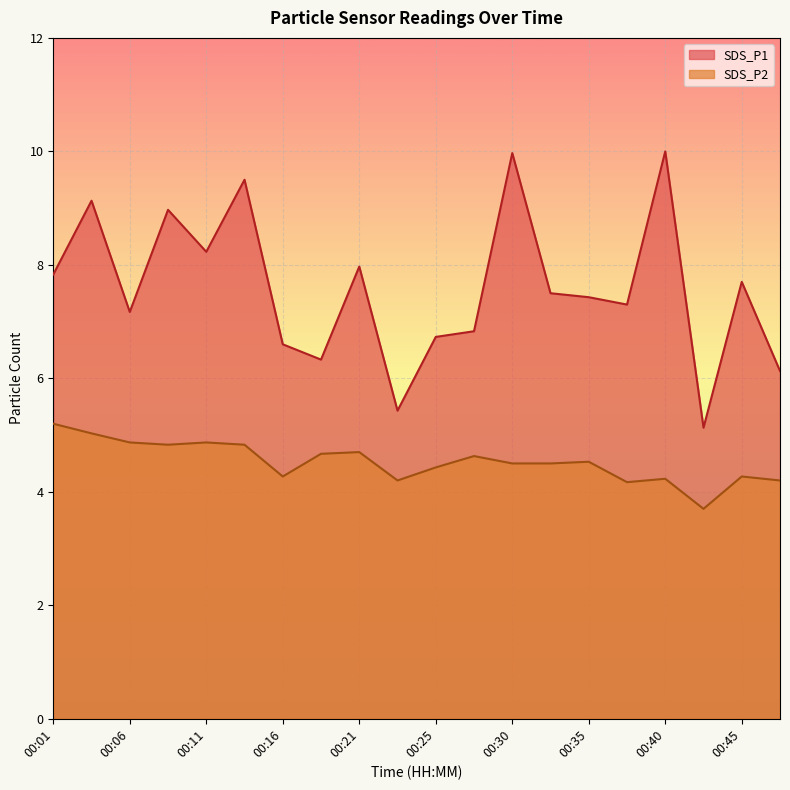

Which series changed the most between 00:01 and 00:16?

SDS_P1